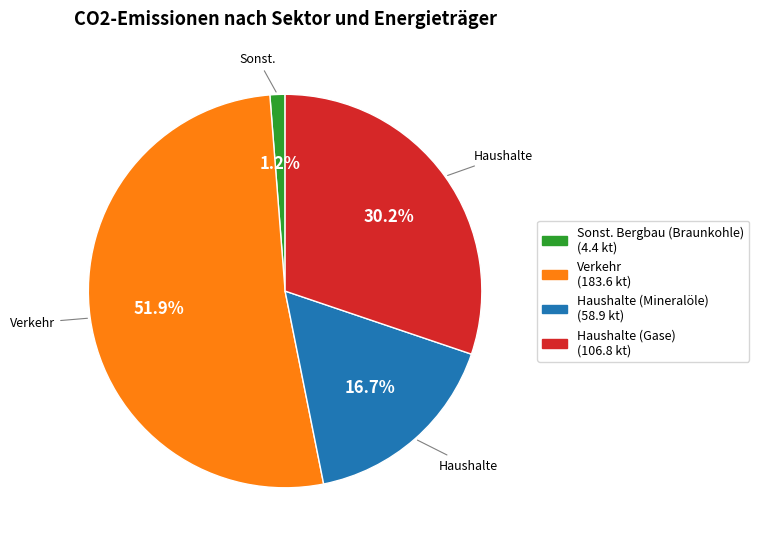

Which category has the smallest portion of the pie?

Sonst. Bergbau (Braunkohle)